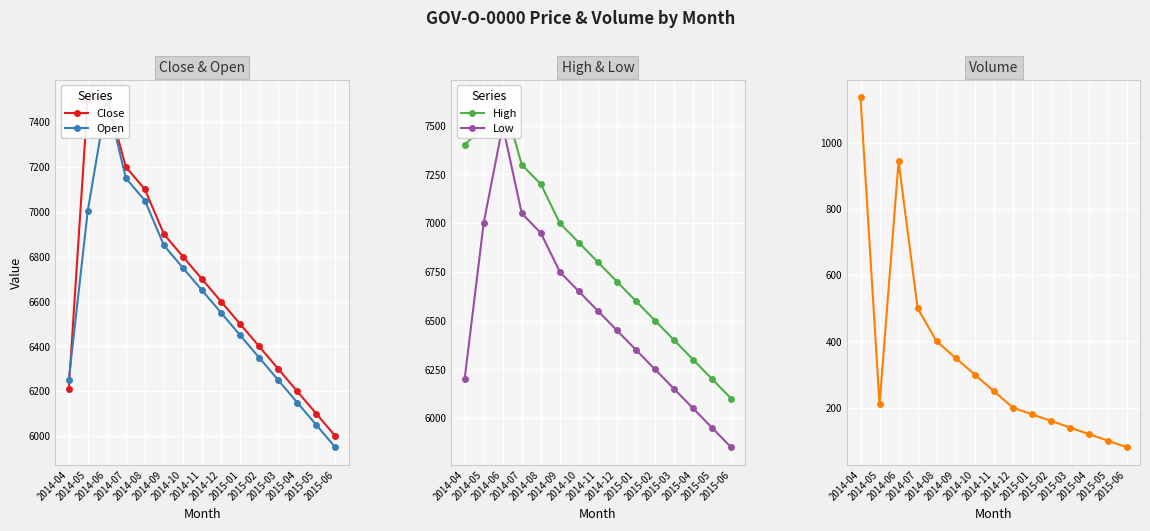

At which category does the chart reach its peak across all series?

2014-06